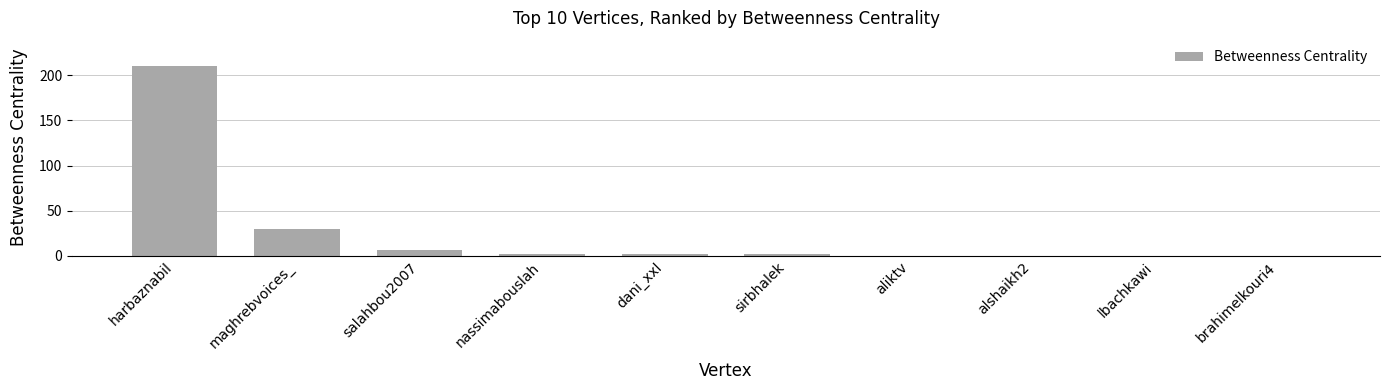

Read the value at dani_xxl.

2